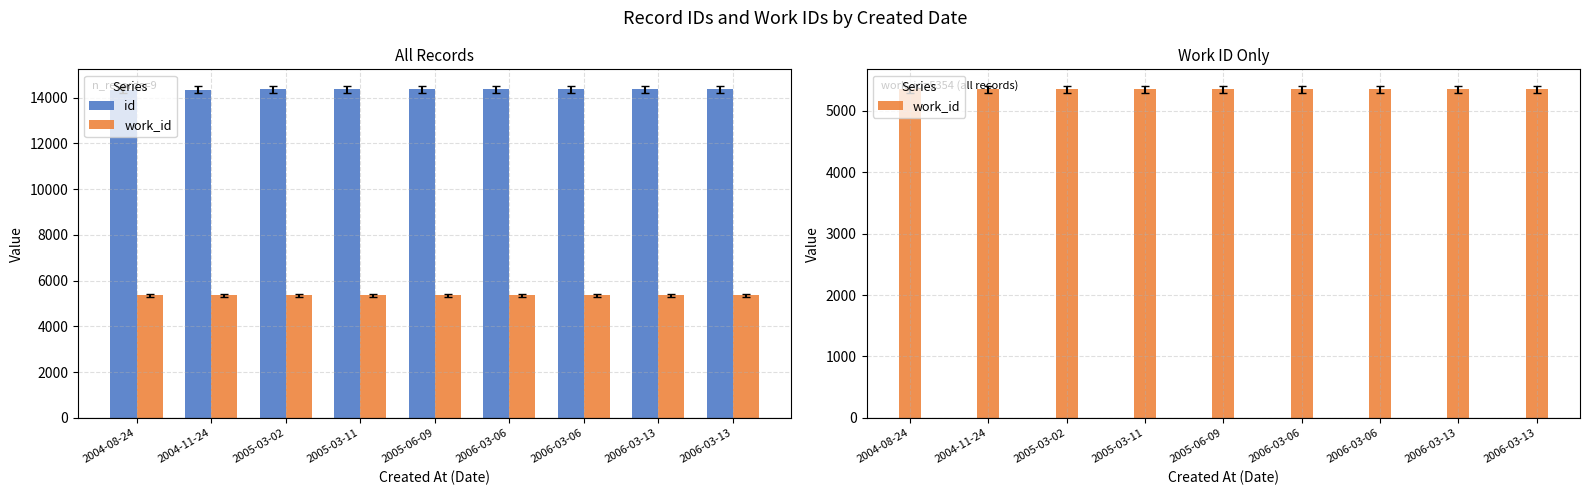

What is the total value across all series at 2005-03-11?

19713